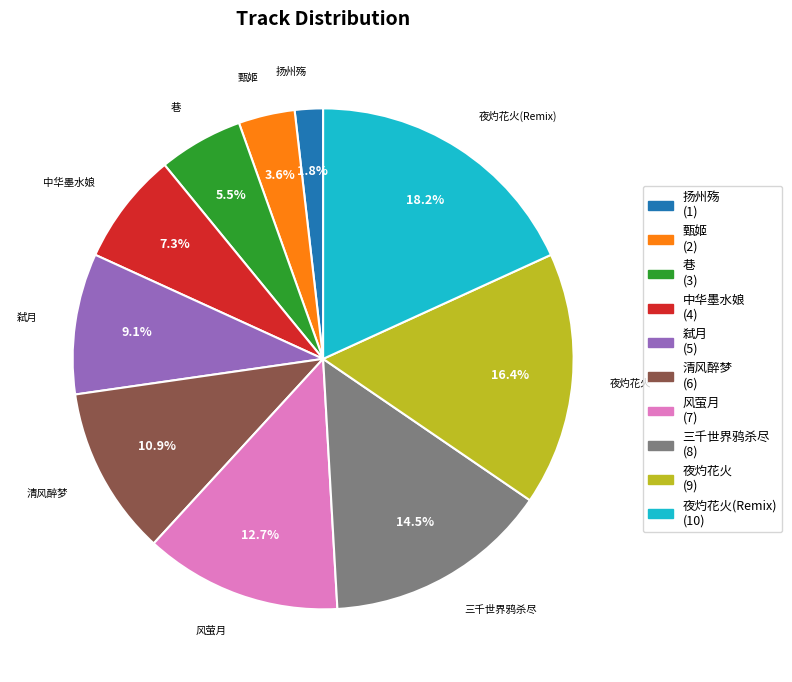

Does any single category account for the majority?

No